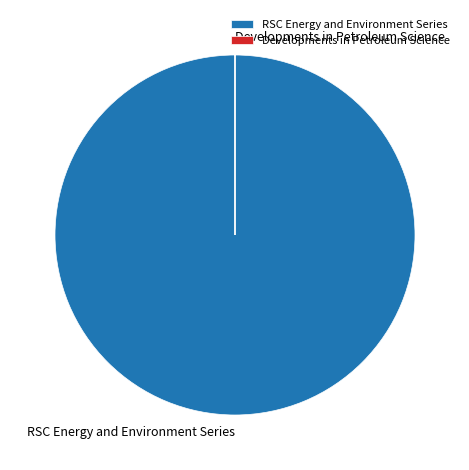

What is the largest slice in the pie chart?

RSC Energy and Environment Series